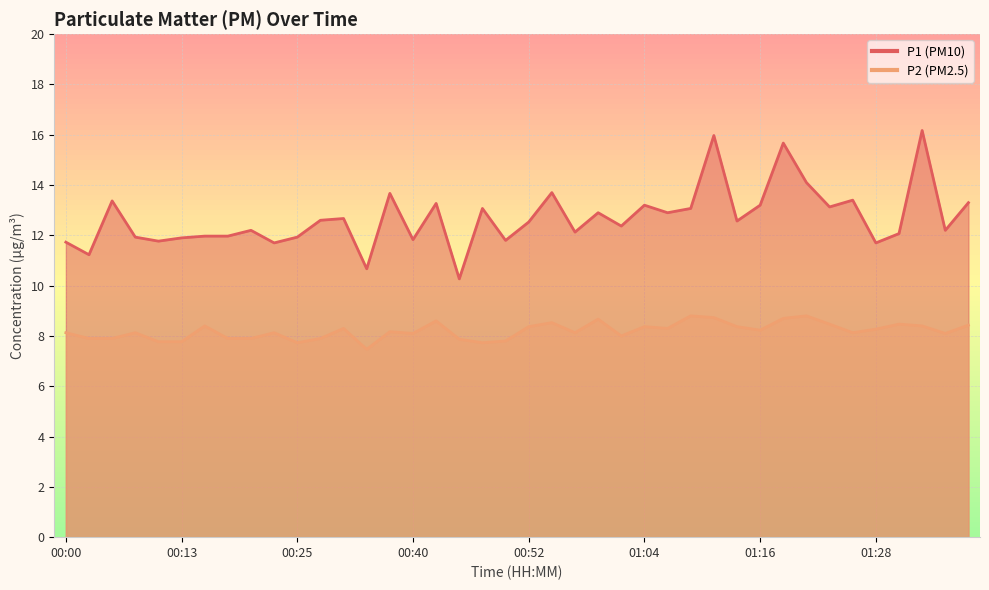

What is the total value across all series at 00:05?

21.3